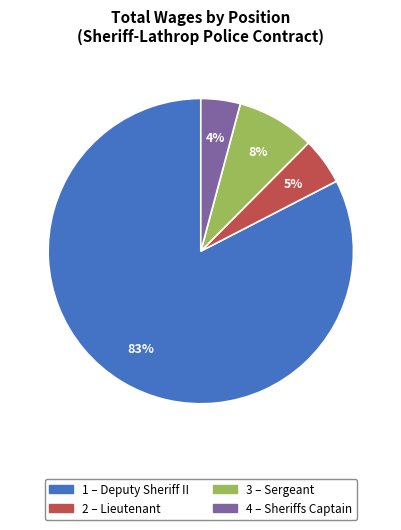

Is there any slice that represents more than half of the pie?

Yes